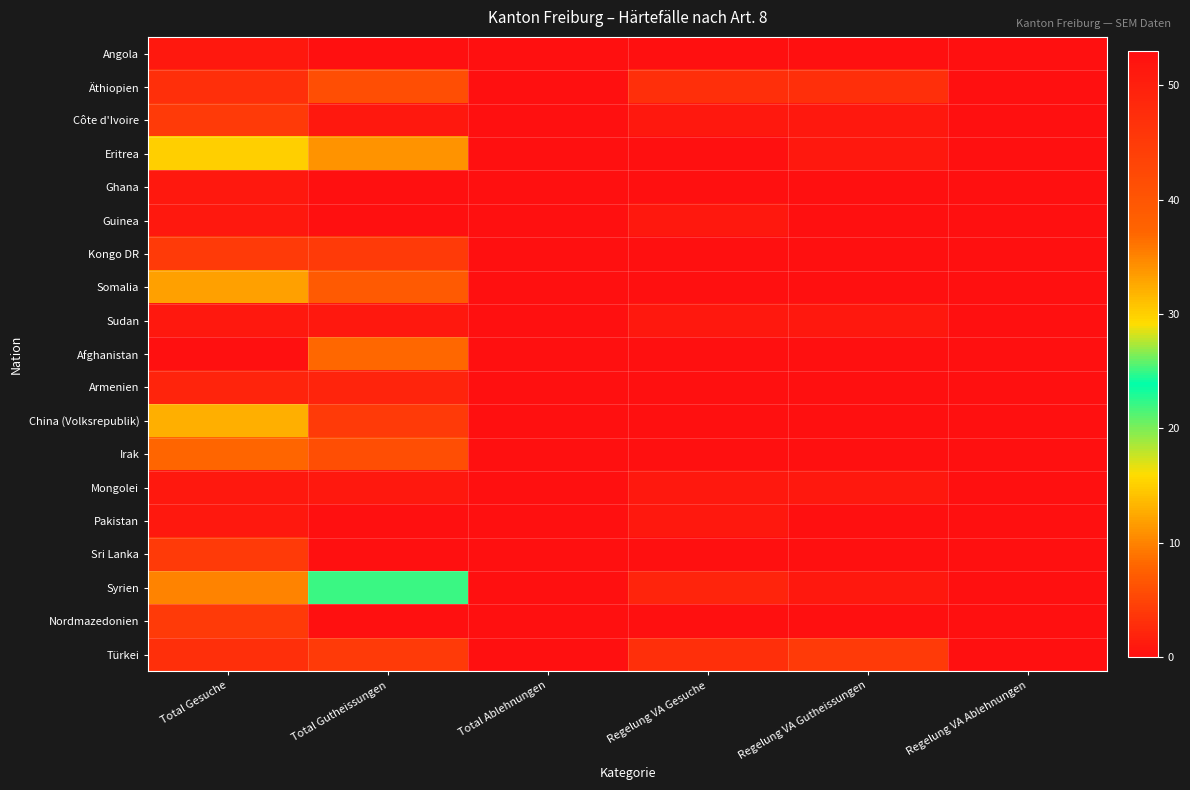

At how many categories does at least one series exceed 15?

2